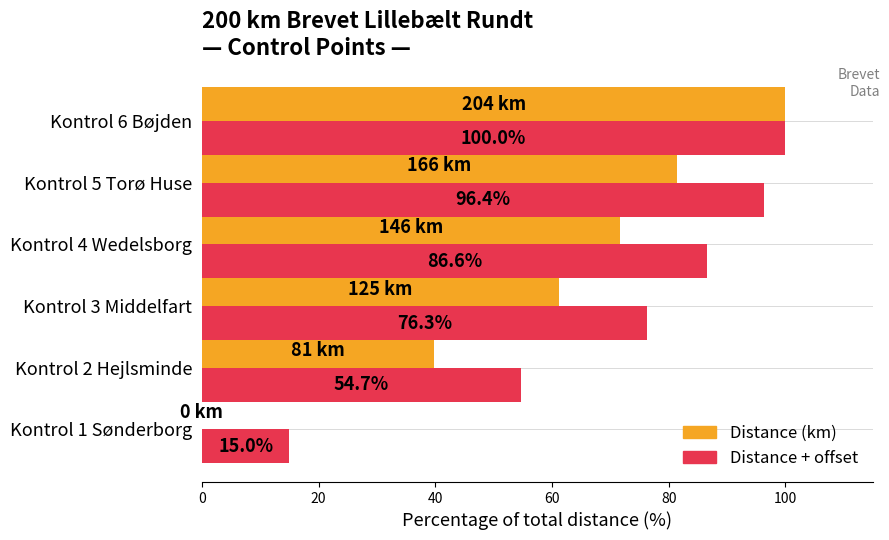

At which category is the sum across all series the highest?

Kontrol 6 Bøjden